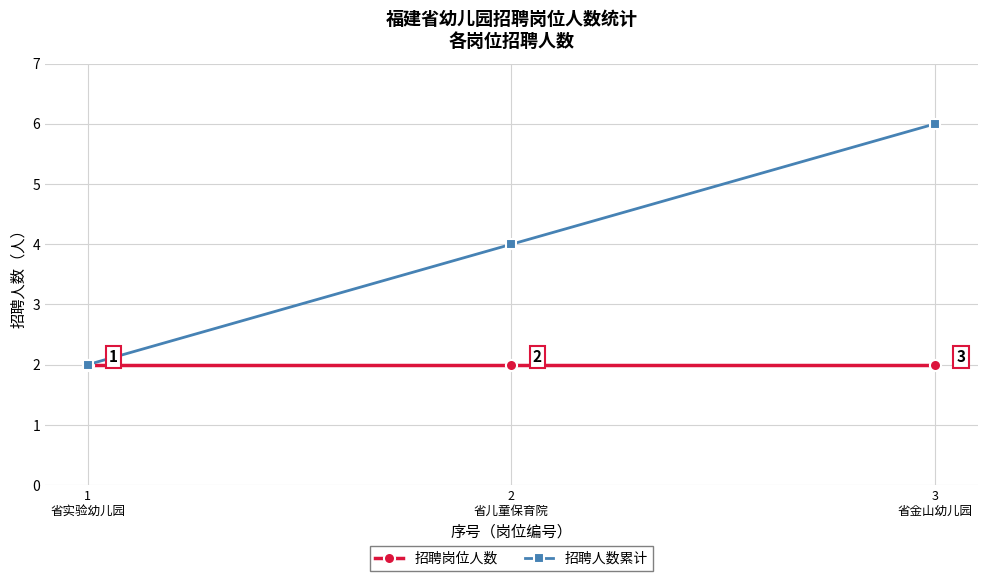

Is it true that 招聘岗位人数 equals 1 at 3
省金山幼儿园?

False